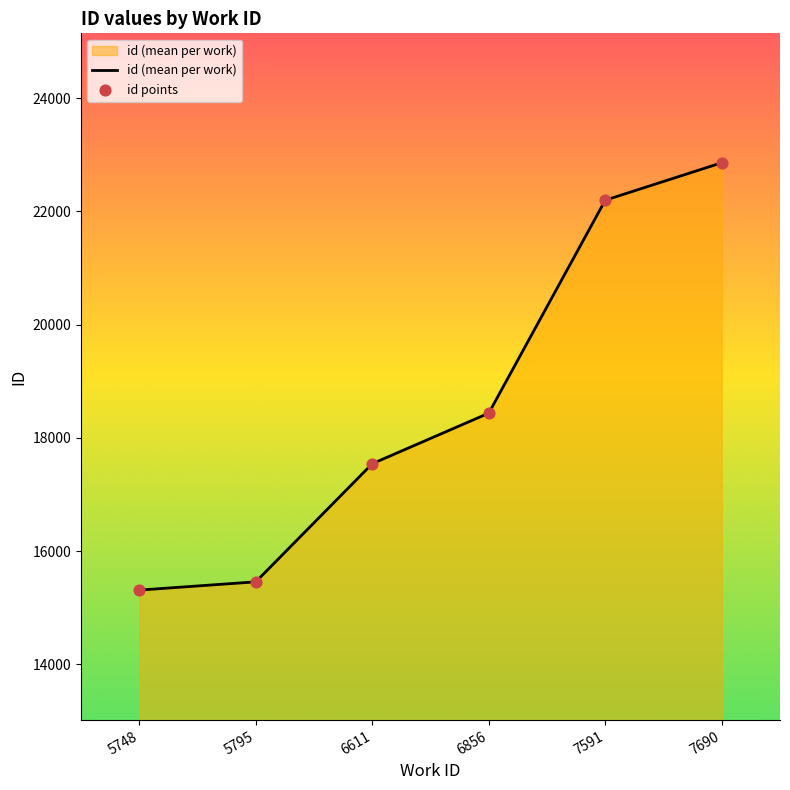

What is the sum of all values?

111808.8